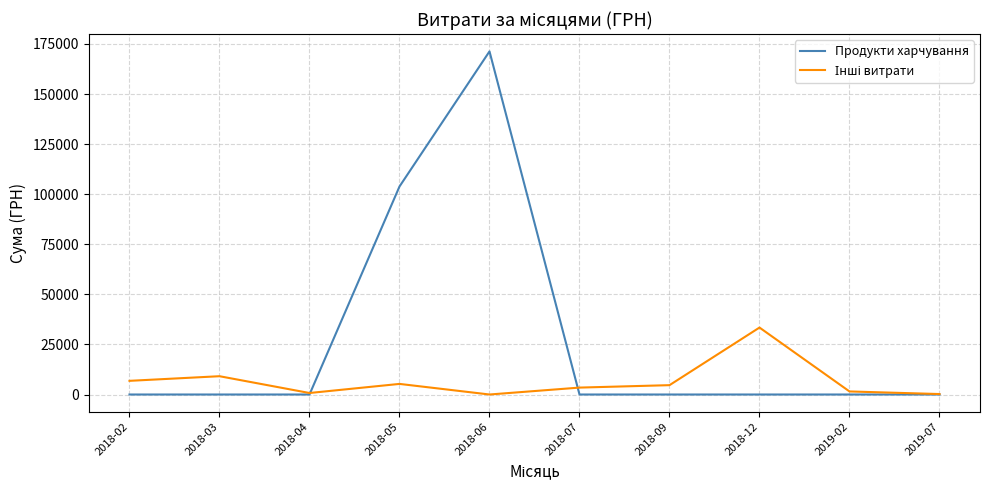

The value of Продукти харчування at 2018-06 is 171302.9. True or false?

True